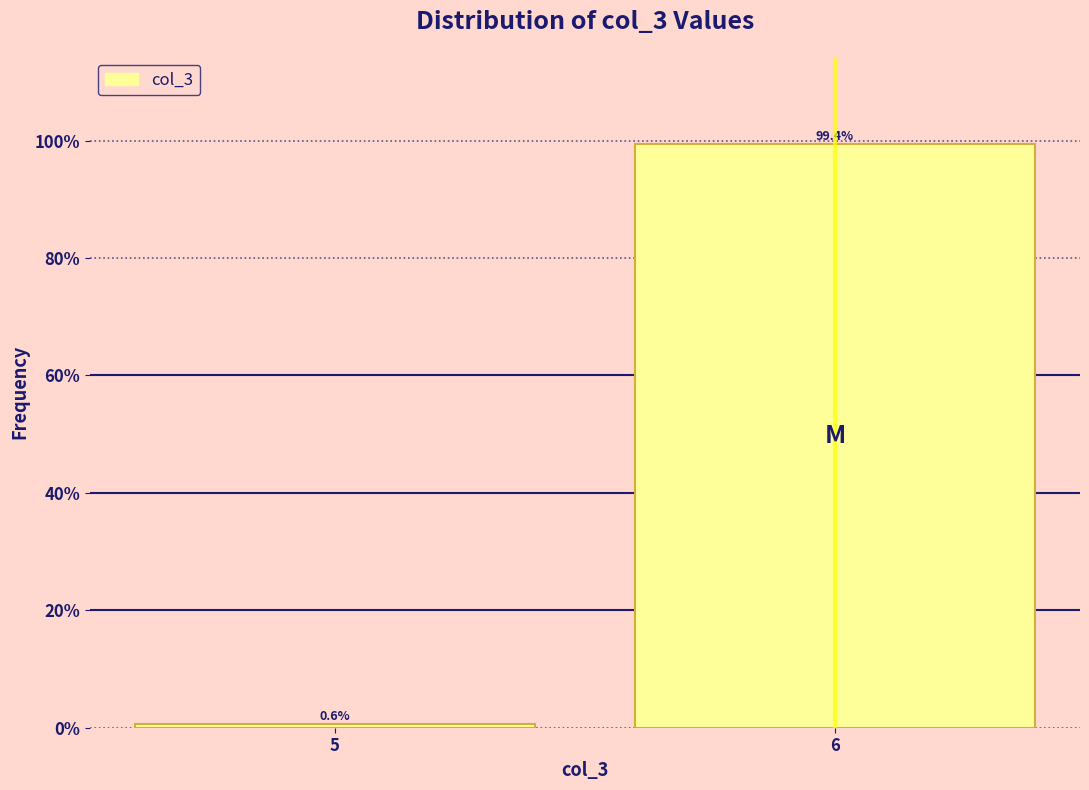

Does the chart contain any negative values?

No